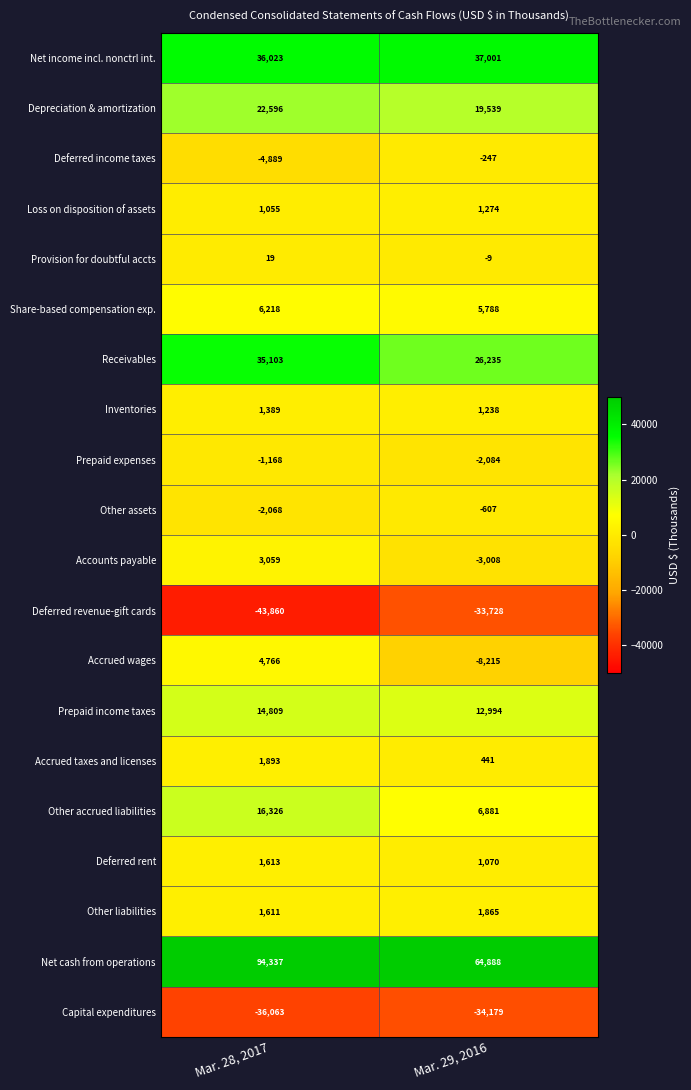

How many data points in Accrued wages are less than 4766?

1